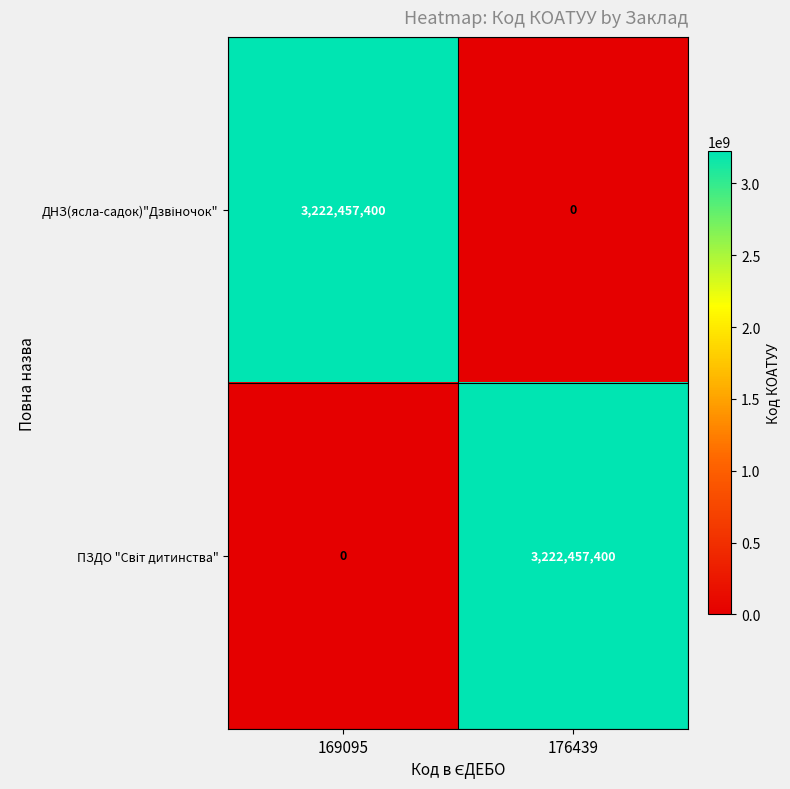

At how many categories does at least one series exceed 1371413571?

2